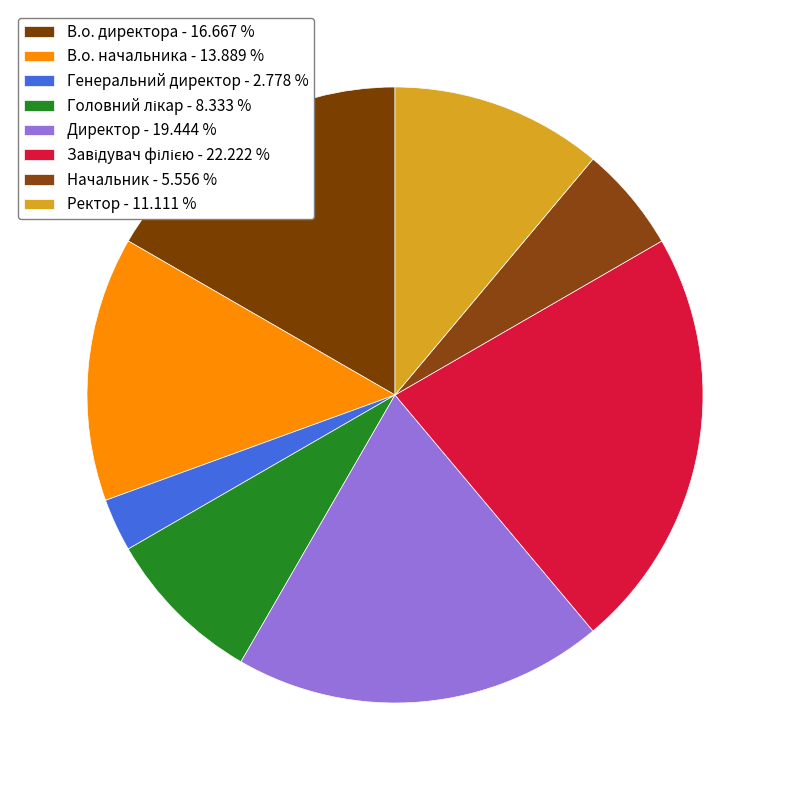

What percentage do Завідувач філією and Головний лікар together represent?

30.6%